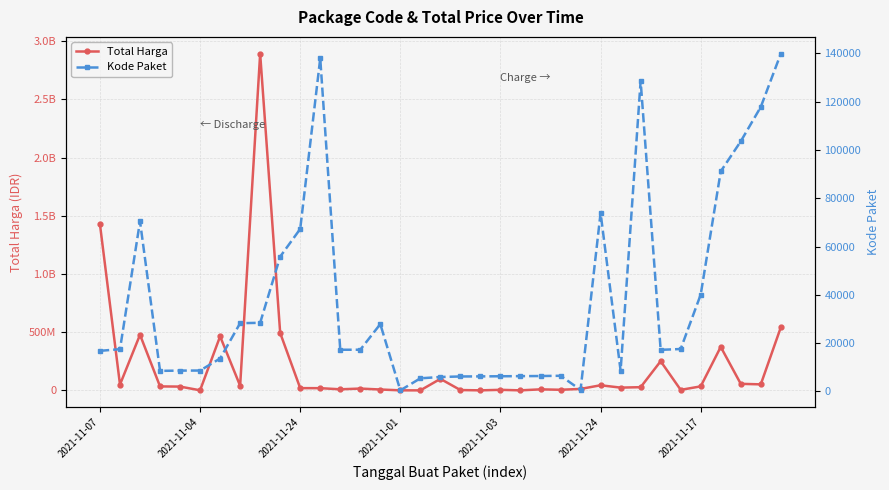

True or false: Total Harga has a value of 19175000 at 2021-11-24.

True